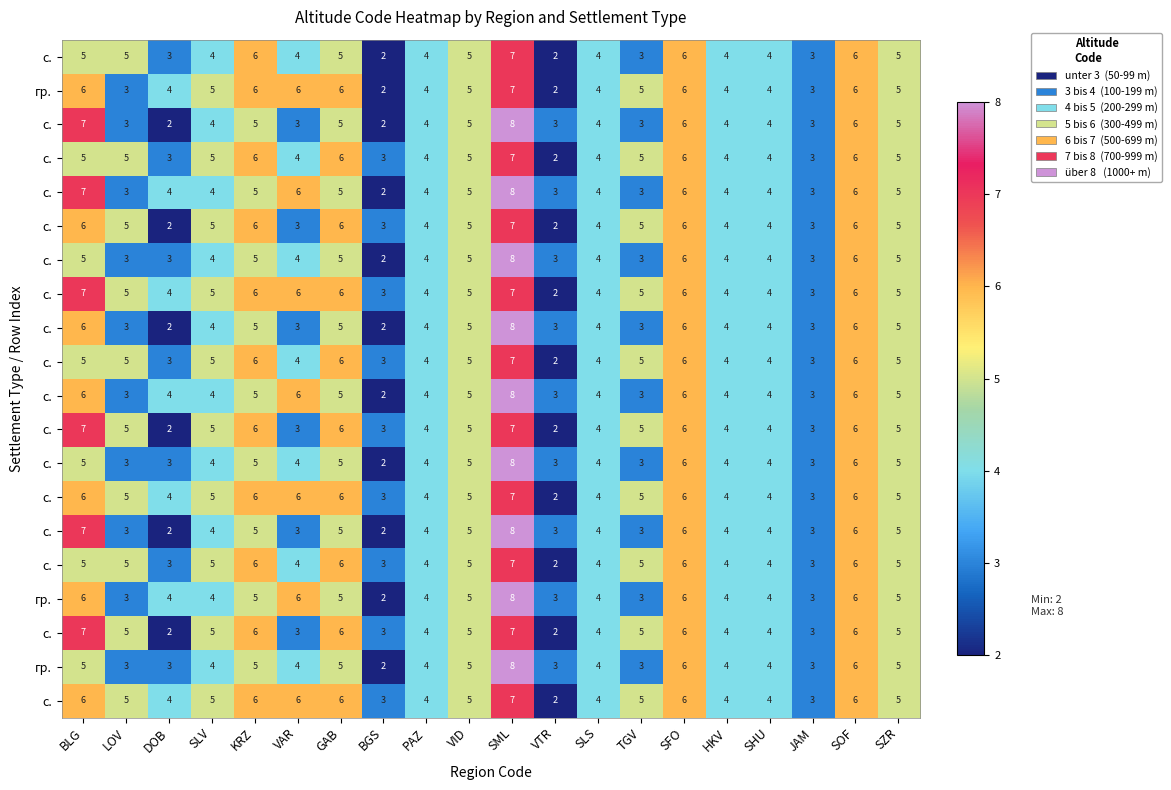

Which category has the highest value across all series?

SML